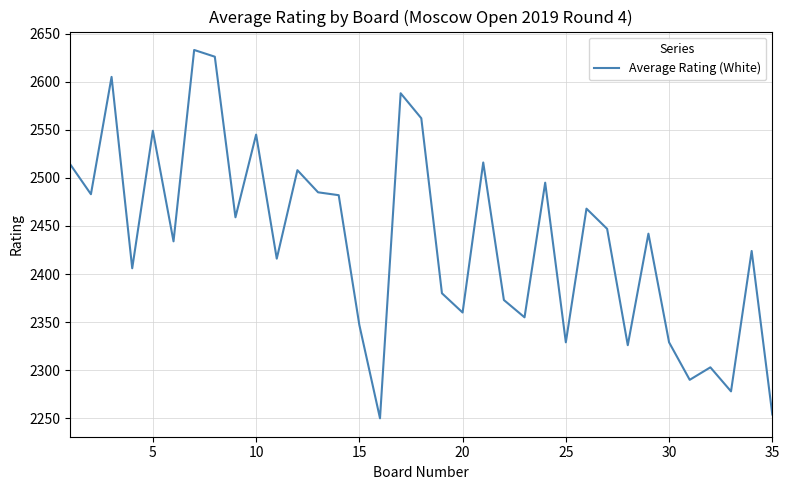

What is the difference between the maximum and minimum values?

383